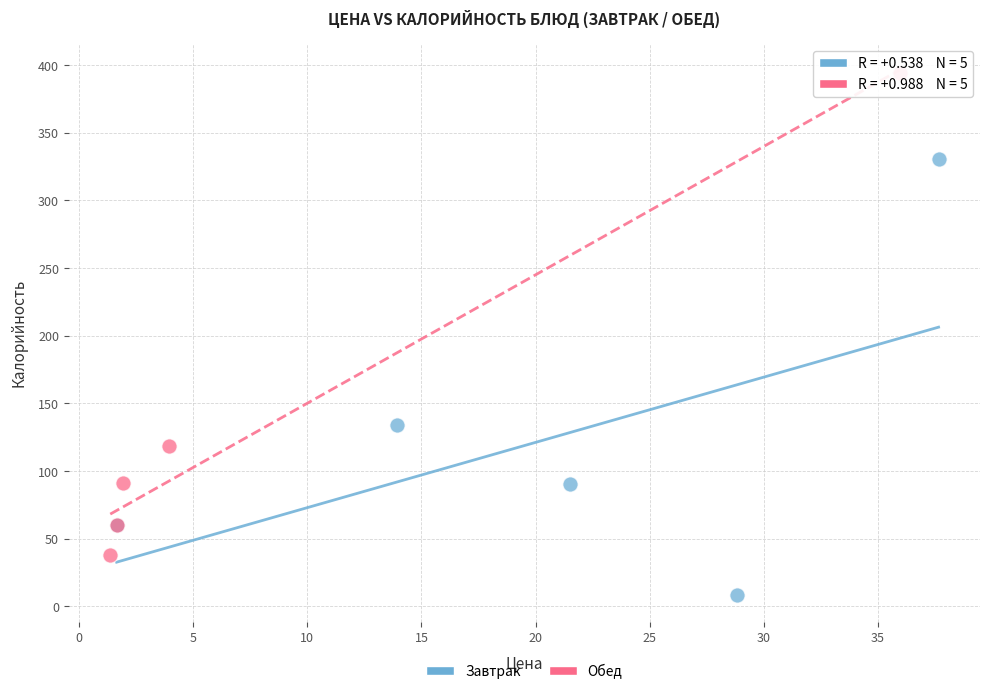

Which series contains the lowest Y value?

Завтрак